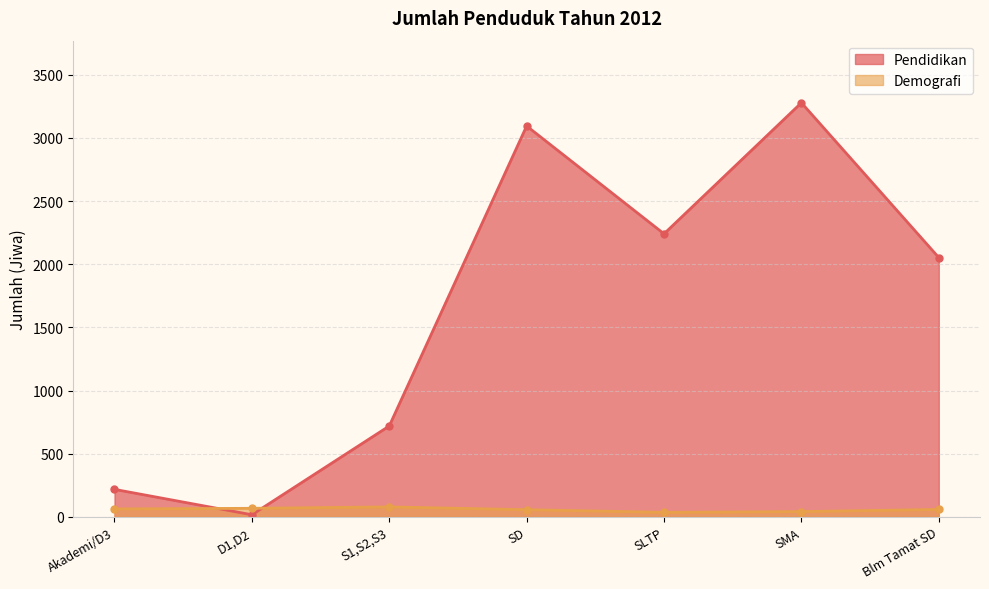

How many series are shown in this chart?

1